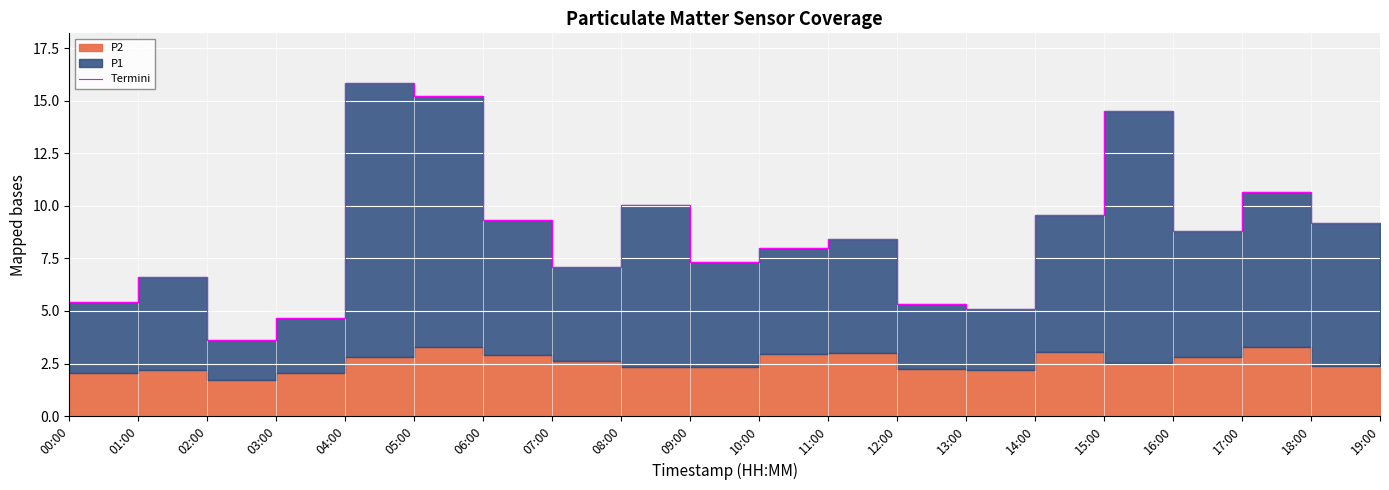

What is the approximate value at 04:00?

15.8